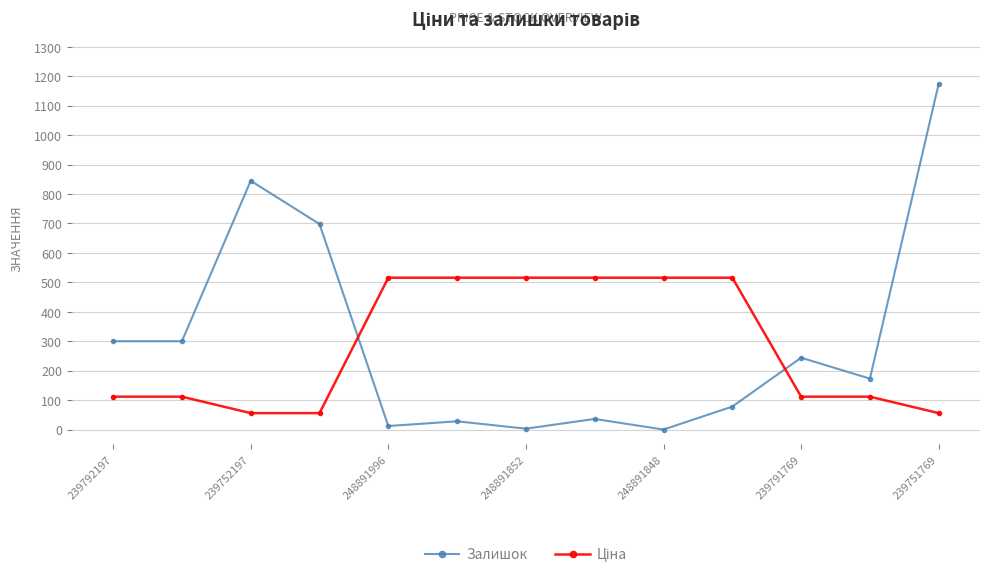

At how many categories does at least one series exceed 325?

9